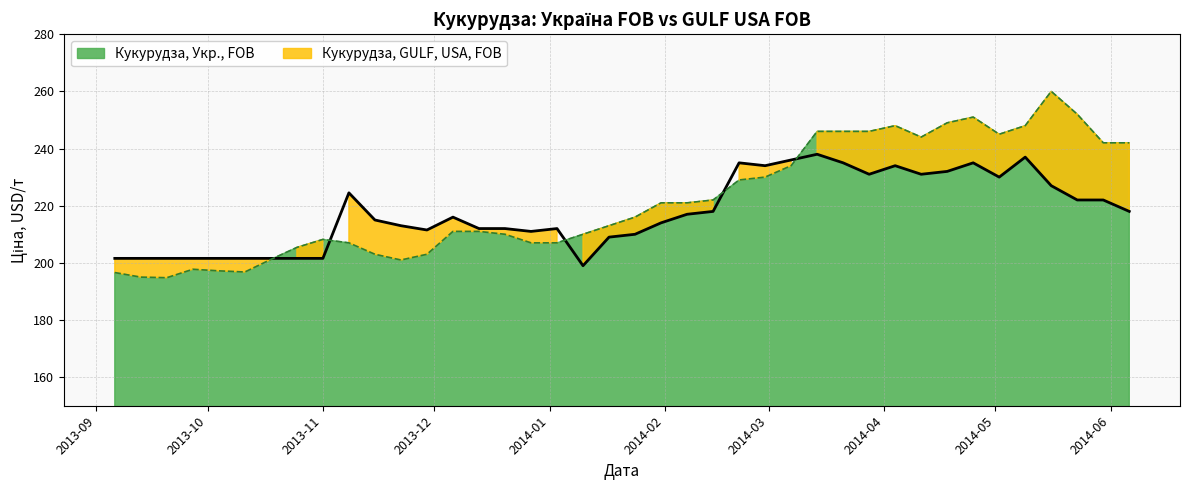

True or false: Кукурудза, Укр., FOB has a value of 368.5 at 2014-05-16.

False